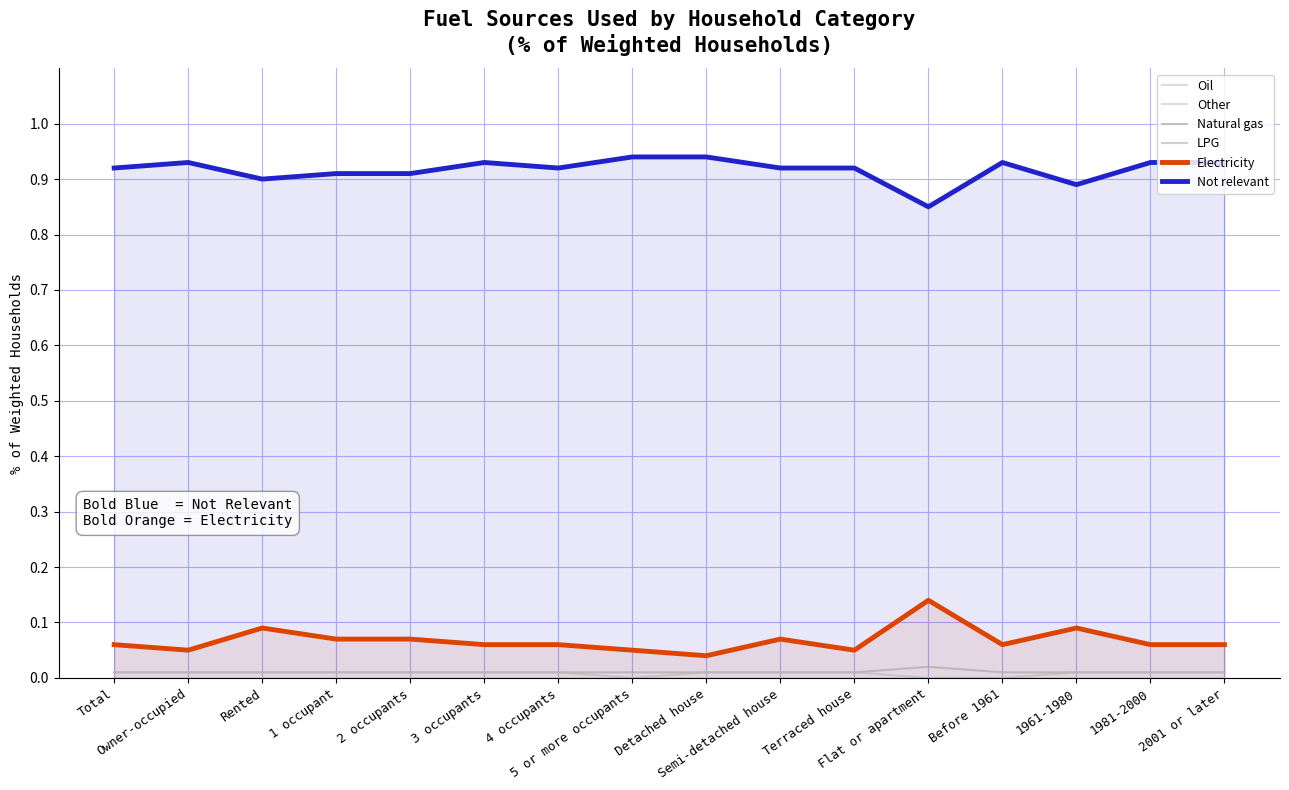

At how many categories does at least one series exceed 0?

16